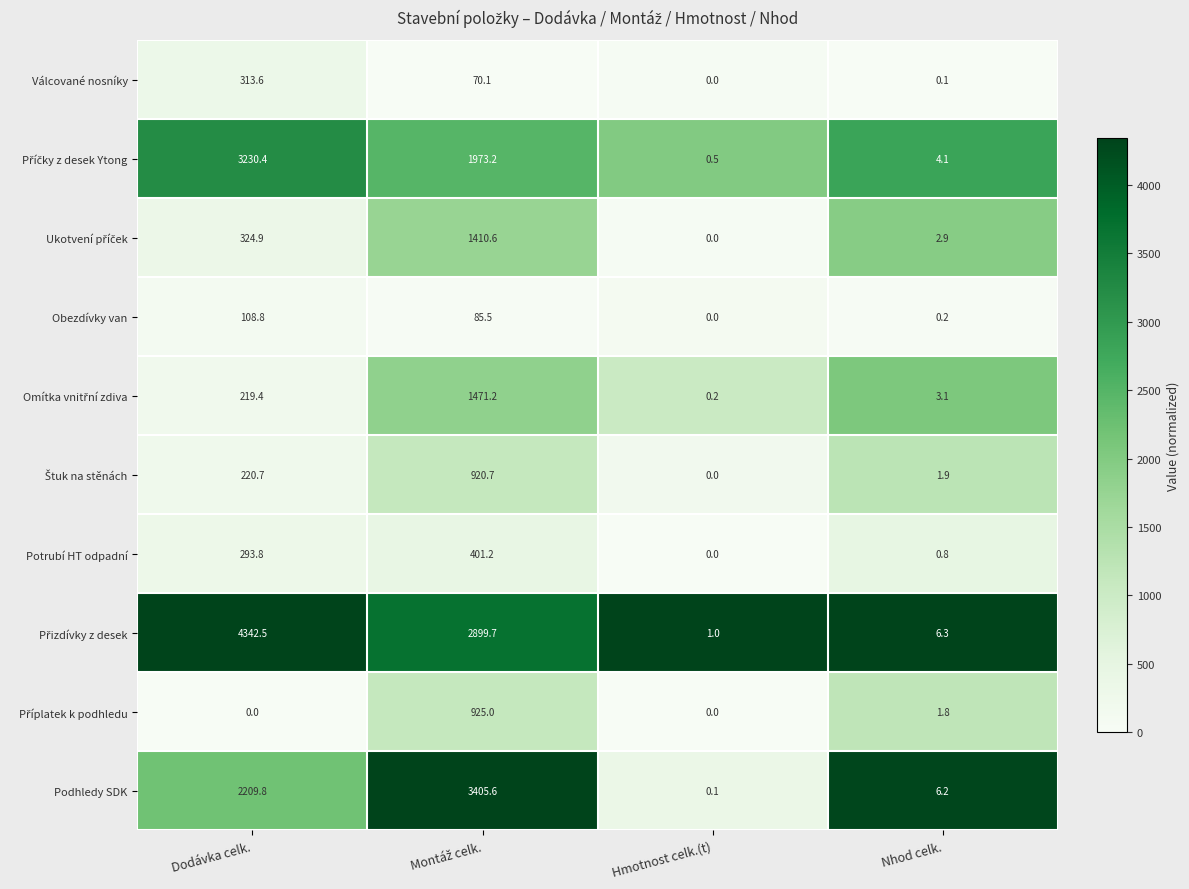

What is the total value across all series at Hmotnost celk.(t)?

1.8